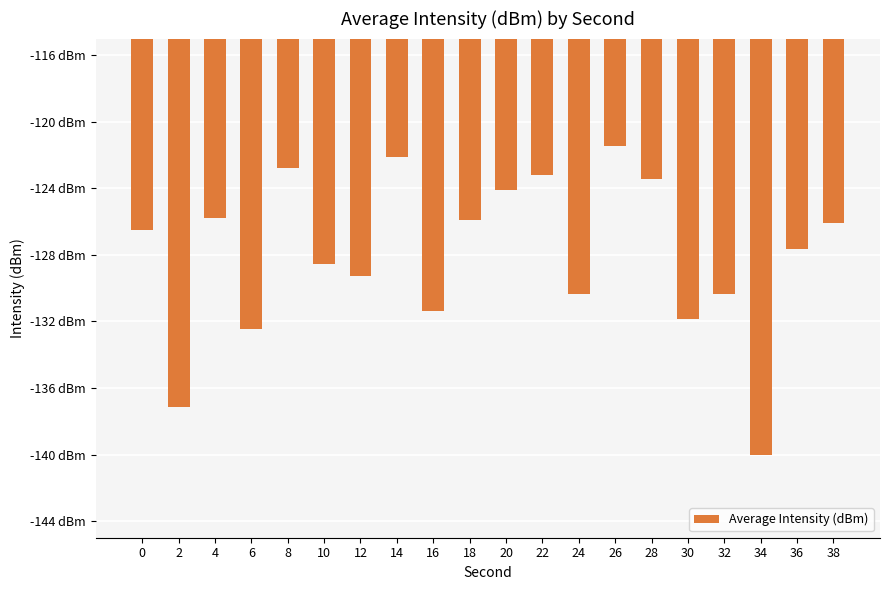

Rank the categories by value from highest to lowest.

26, 14, 8, 22, 28, 20, 4, 18, 38, 0, 36, 10, 12, 32, 24, 16, 30, 6, 2, 34